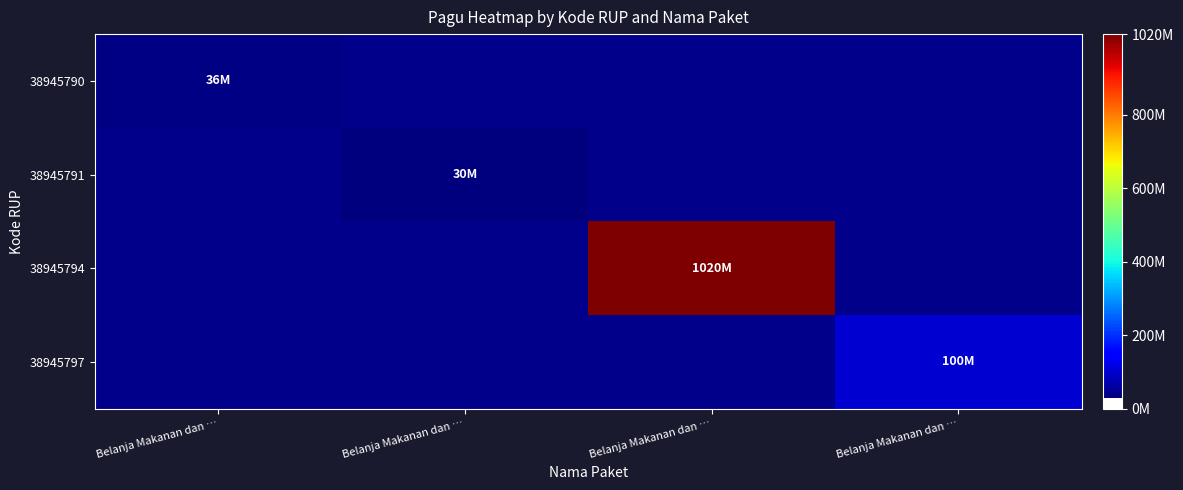

At which label is 38945790 closest to 36000000?

Belanja Makanan dan …